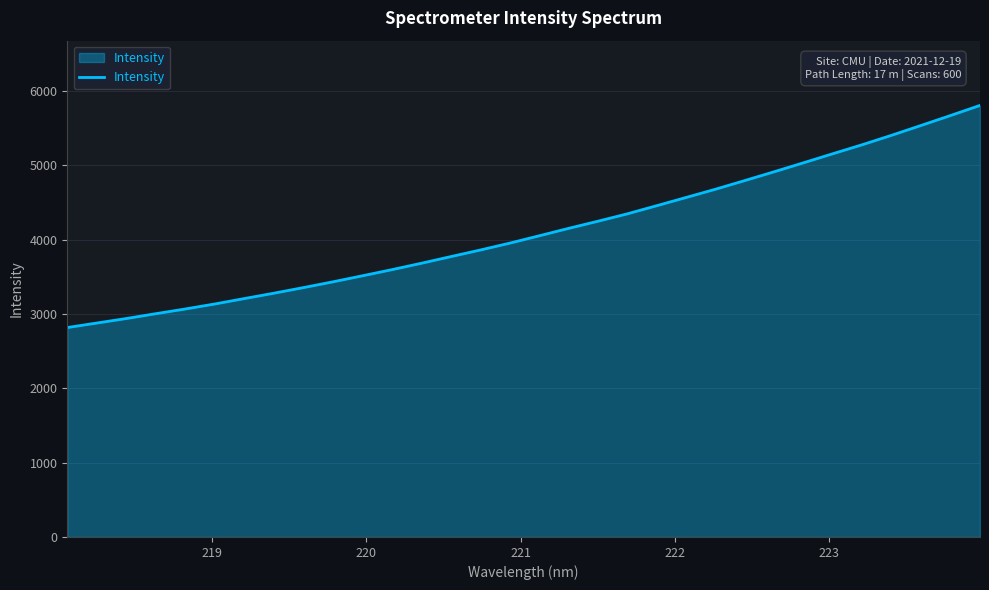

What is the maximum value shown in the chart?

5805.5